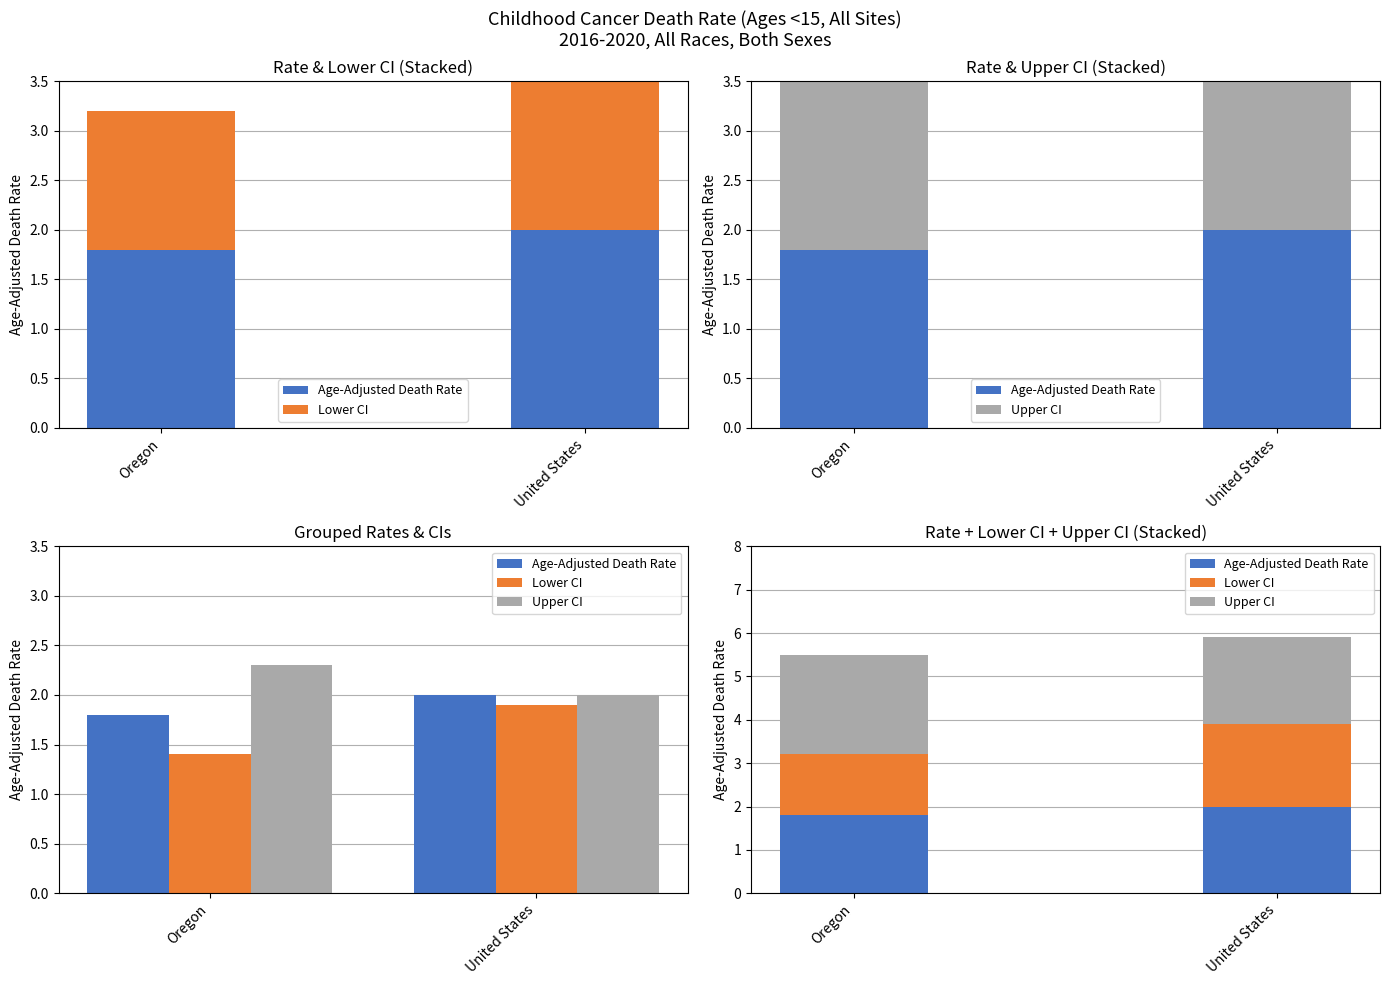

List the labels in order of Age-Adjusted Death Rate value, largest first.

United States, Oregon